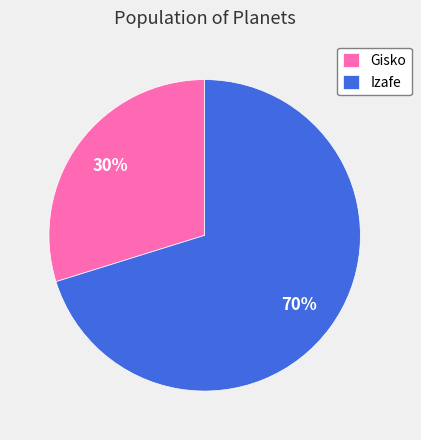

Count the number of slices in the pie.

2